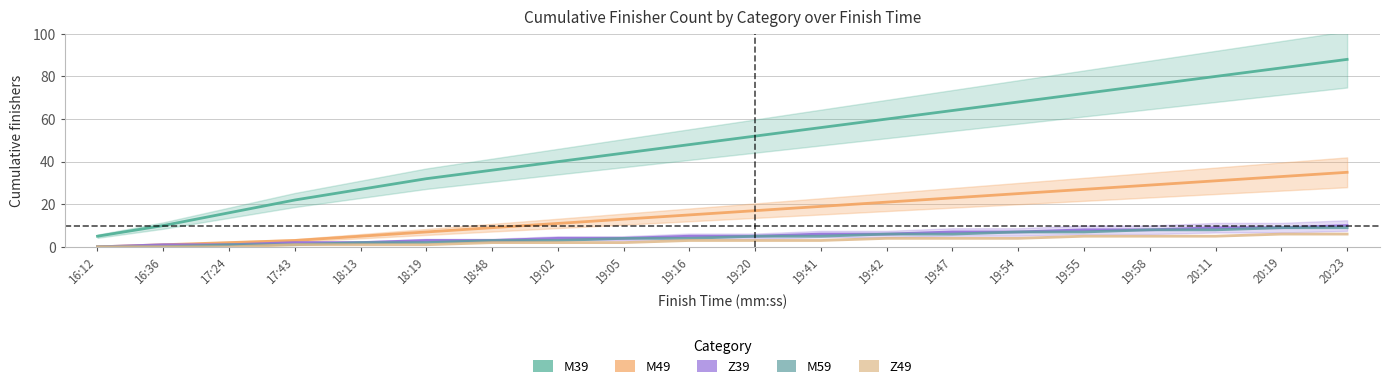

At which category is the sum across all series the highest?

20:23